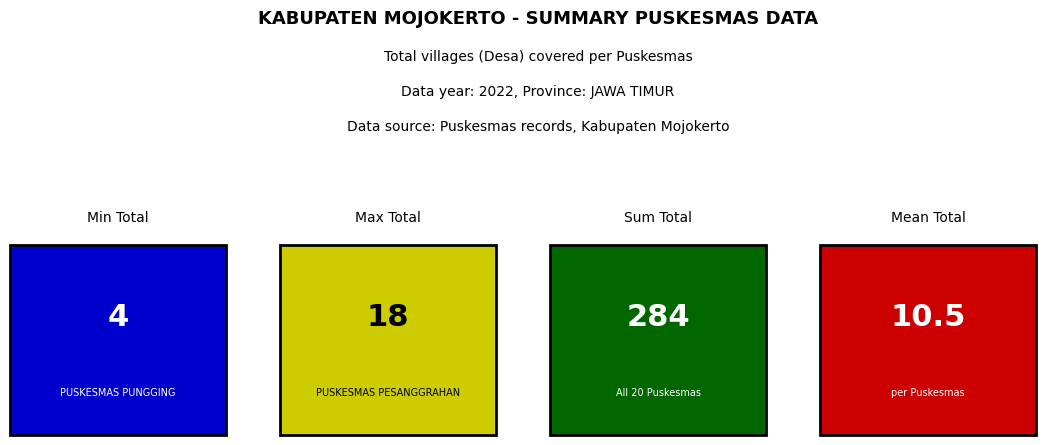

Does the chart contain any negative values?

No